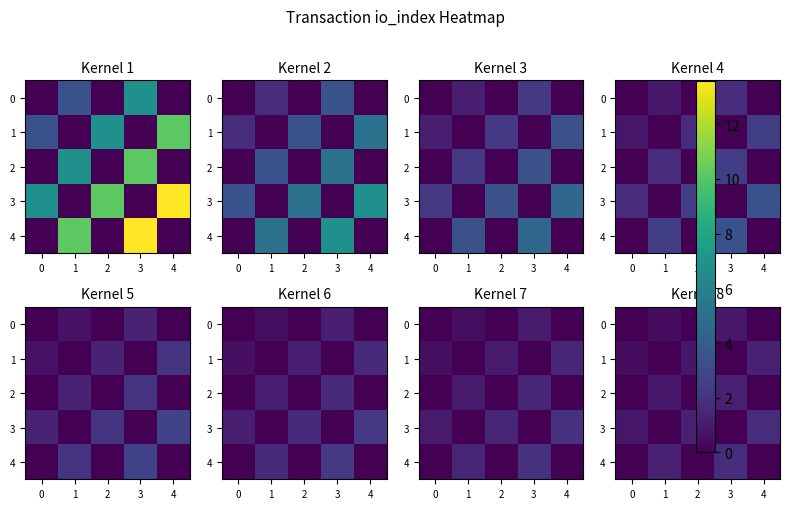

True or false: row_4 has a value of 2.3 at 2.

False